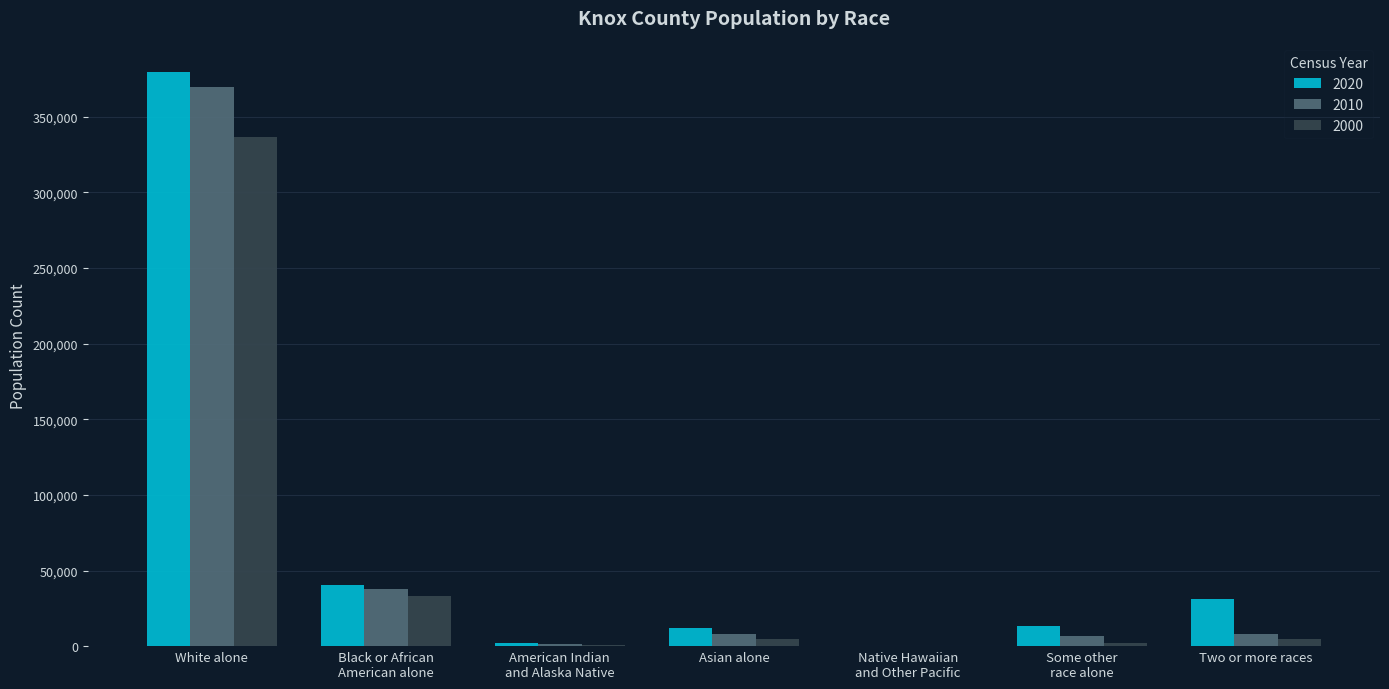

What is the spread (max minus min) of values at Two or more races?

26627